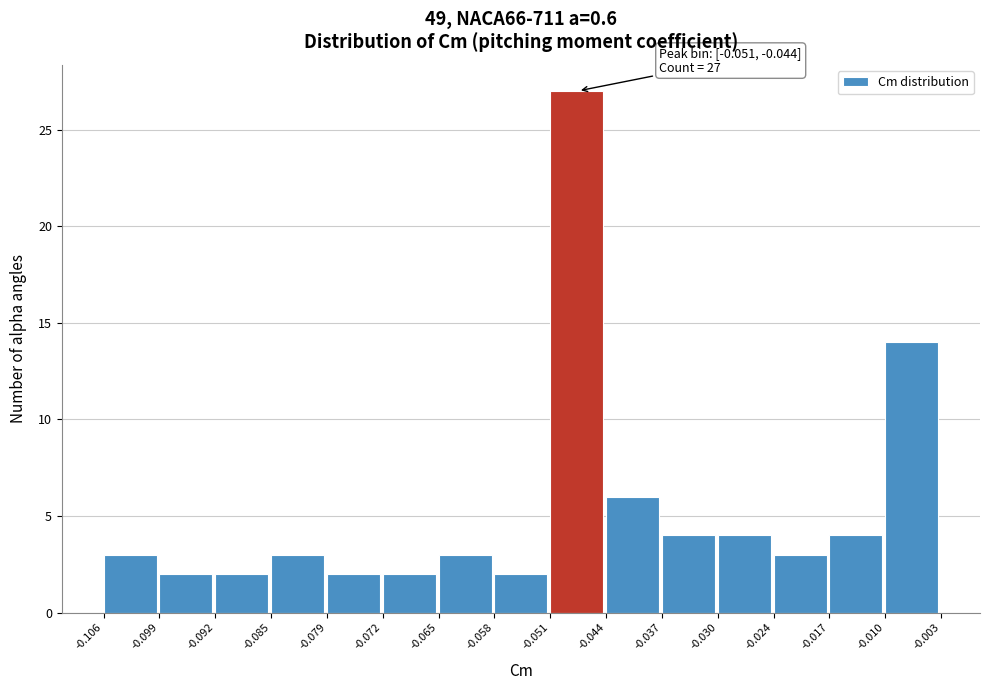

Over which range of the x-axis is the bar tallest?

-0.051 to -0.044